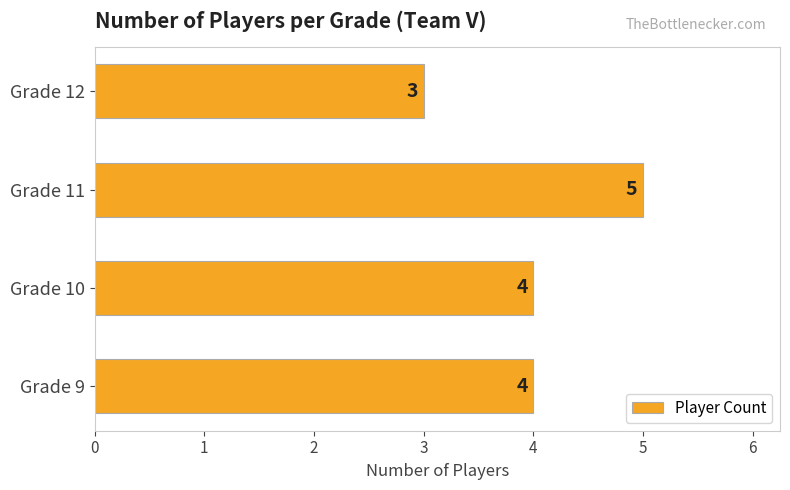

What is the sum of all values?

16